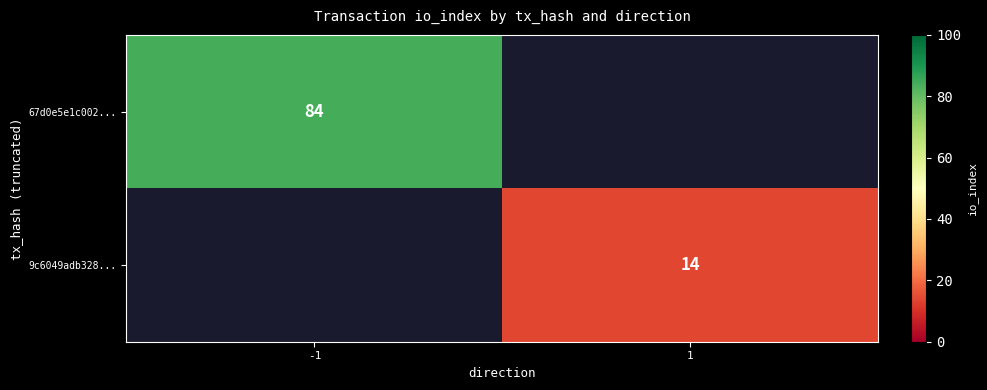

The 9c6049adb328... series shows 23 at 1. True or false?

False